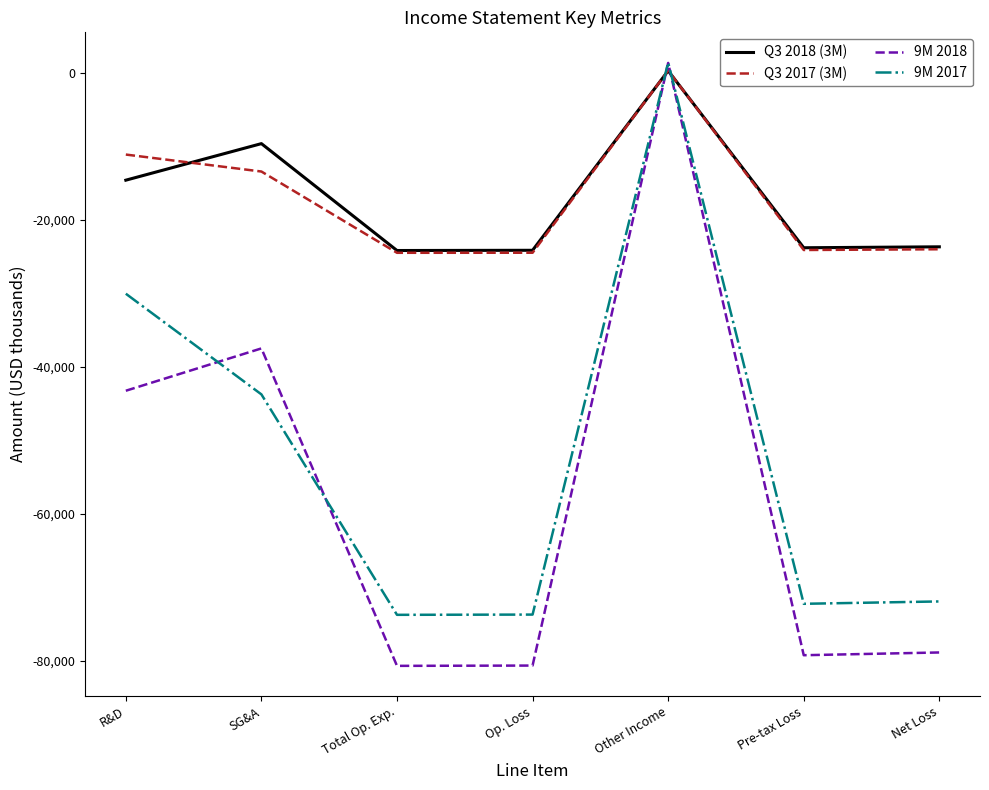

What is the approximate value of Q3 2018 (3M) at Total Op. Exp.?

-24139